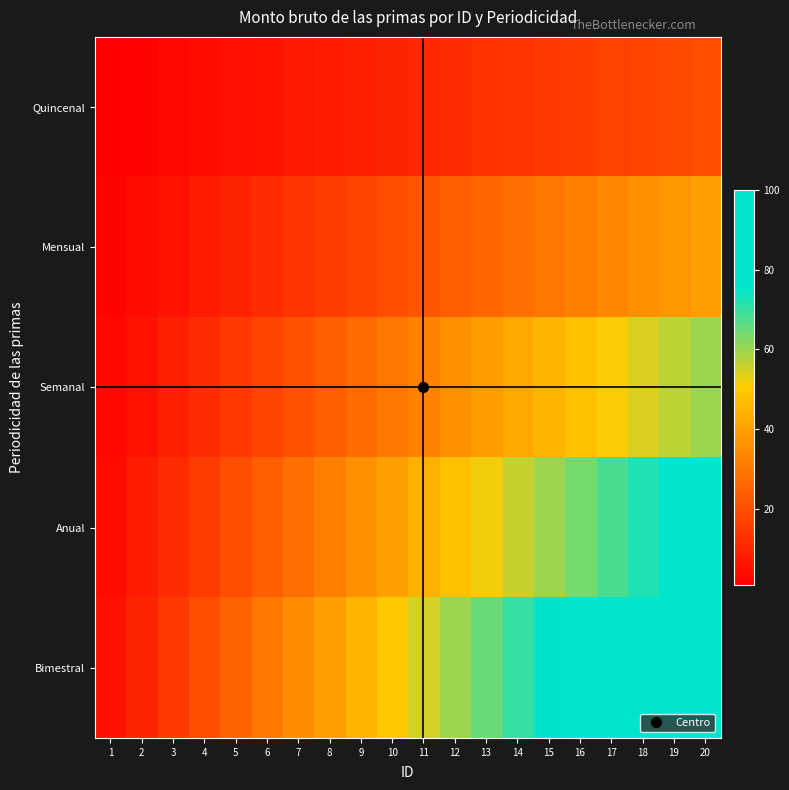

Rank the series by their average value, from lowest to highest.

Quincenal, Mensual, Semanal, Anual, Bimestral